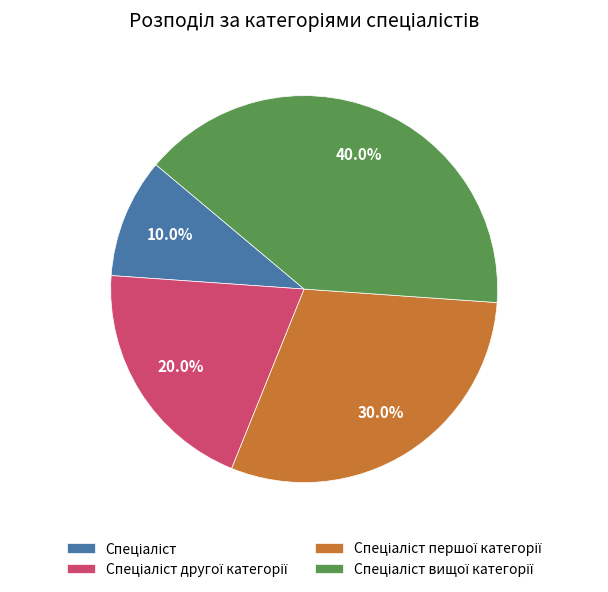

To the nearest percent, what is the difference between the largest and smallest slice percentages?

30%